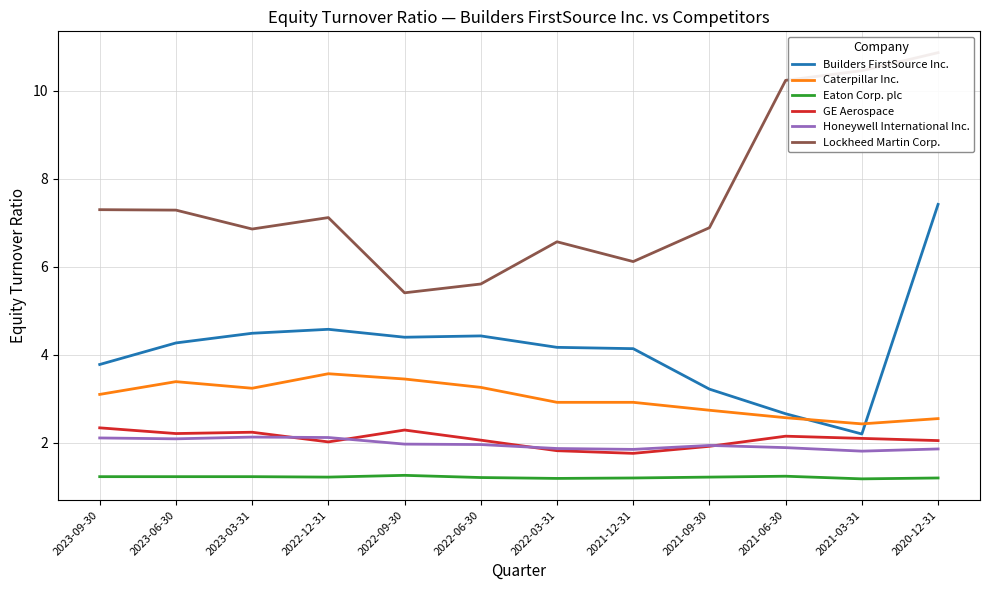

At which category does Builders FirstSource Inc. reach its first local peak?

2022-12-31